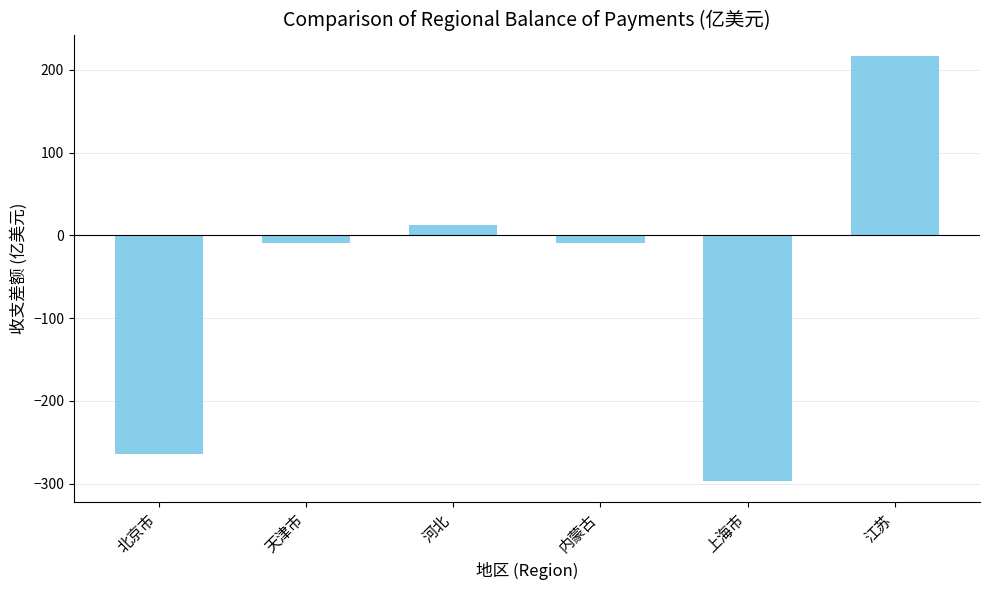

Which category has the highest value across all series?

江苏